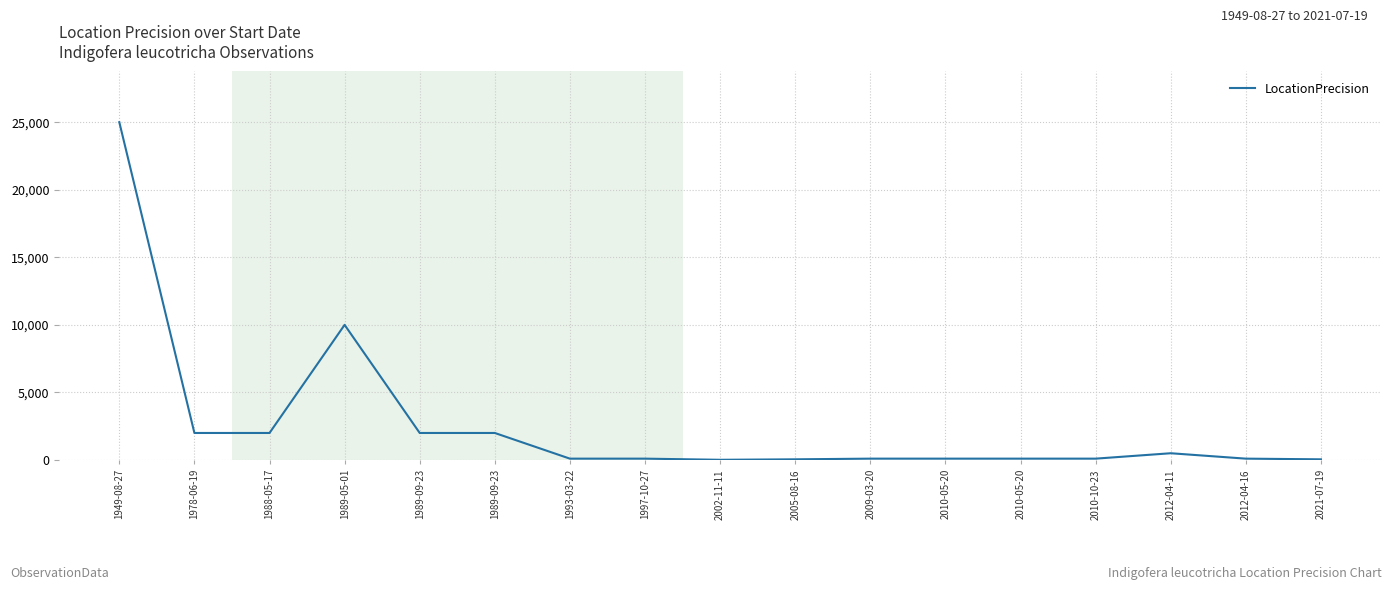

Is it true that the value at 2005-08-16 is 77?

False